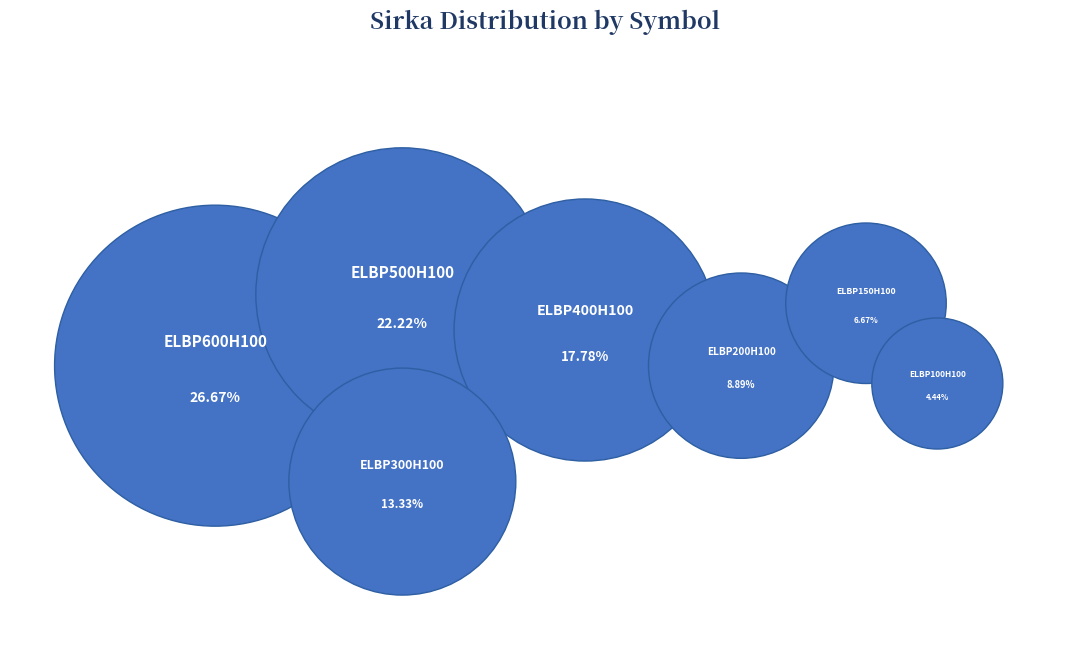

How many segments does this pie chart have?

7